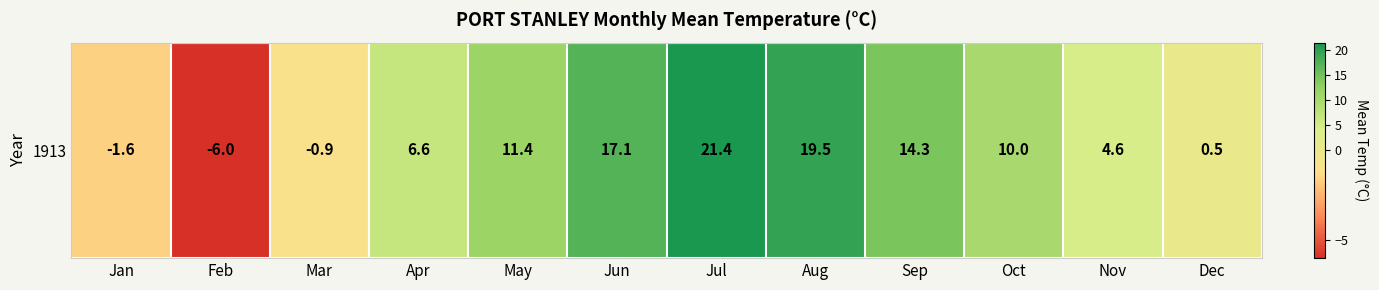

How many values are below 10?

6